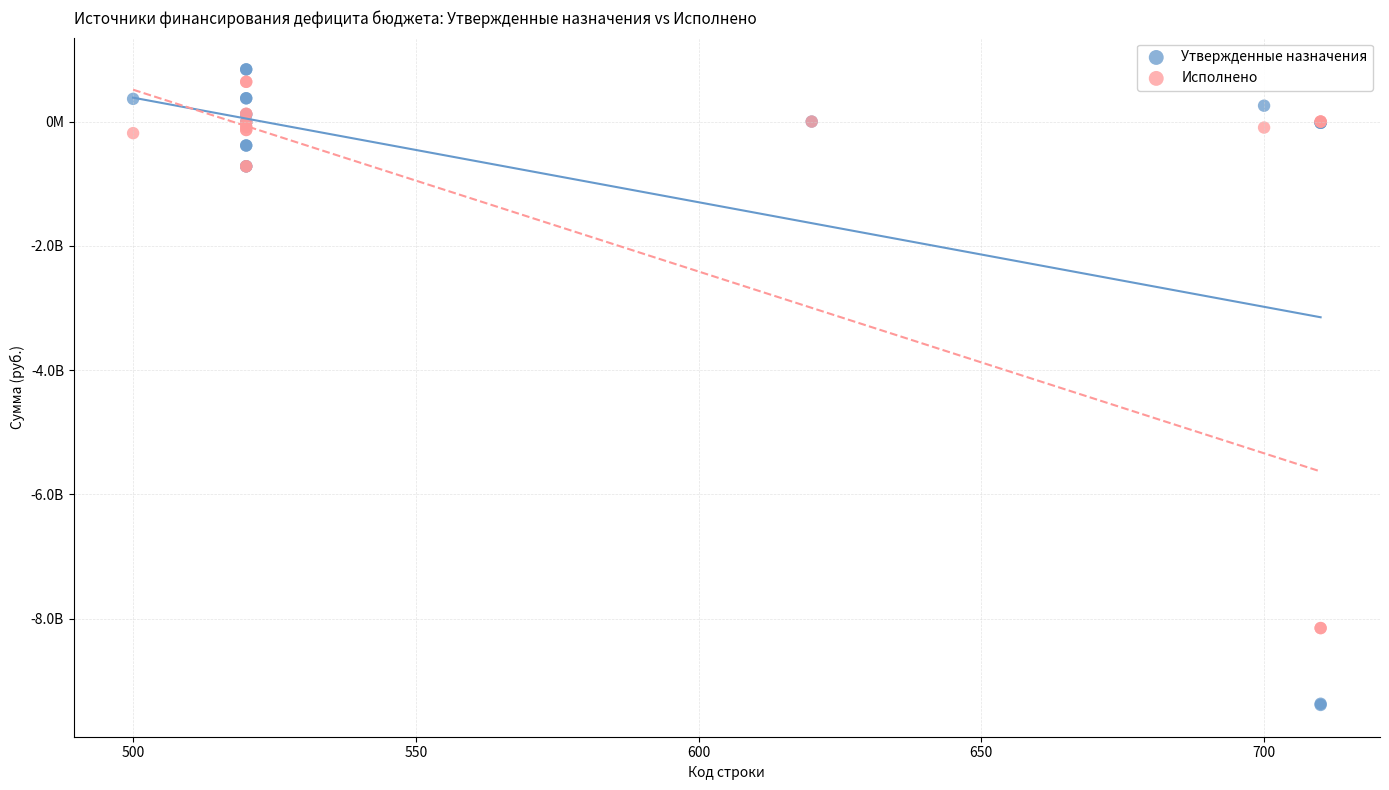

Which series reaches the maximum Y coordinate?

Утвержденные назначения